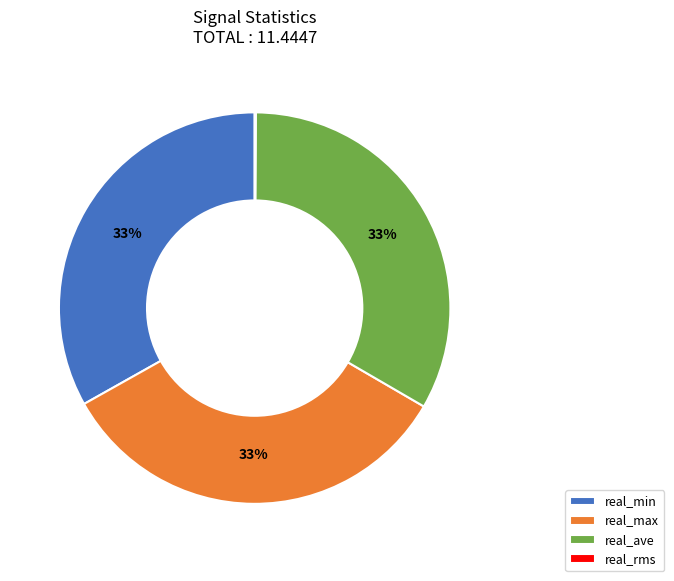

Does real_max account for over 50% of the chart?

No